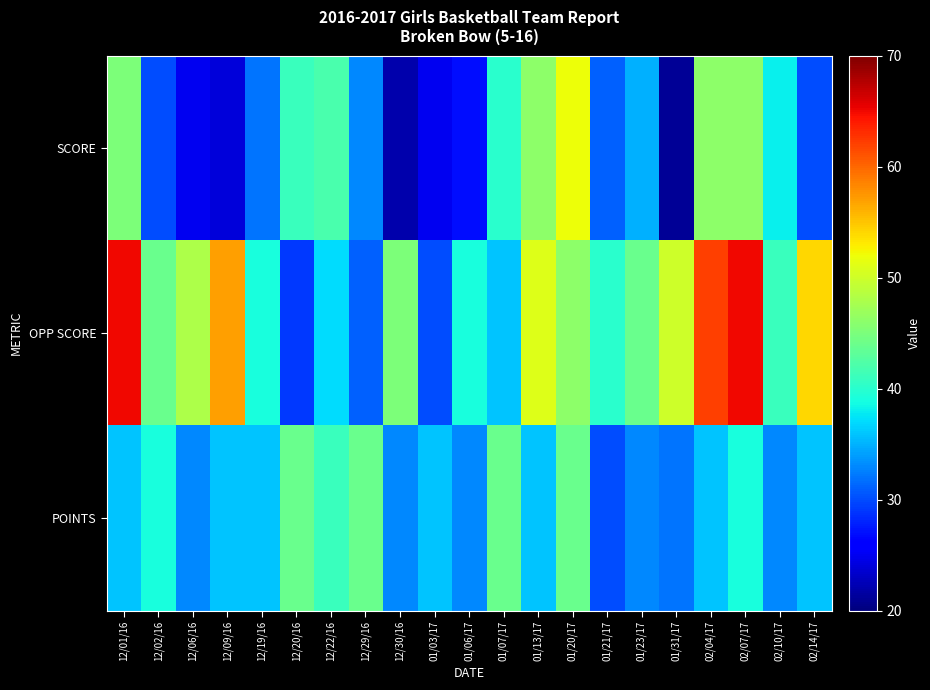

Reading right to left, extract all data points from this chart.

SCORE: 02/14/17=30	02/10/17=38	02/07/17=46	02/04/17=46	01/31/17=21	01/23/17=35	01/21/17=31	01/20/17=52	01/13/17=46	01/07/17=40	01/06/17=27	01/03/17=25	12/30/16=22	12/29/16=33	12/22/16=42	12/20/16=41	12/19/16=32	12/09/16=24	12/06/16=25	12/02/16=30	12/01/16=45
OPP SCORE: 02/14/17=54	02/10/17=41	02/07/17=65	02/04/17=62	01/31/17=50	01/23/17=44	01/21/17=40	01/20/17=46	01/13/17=51	01/07/17=36	01/06/17=39	01/03/17=30	12/30/16=45	12/29/16=31	12/22/16=37	12/20/16=29	12/19/16=39	12/09/16=57	12/06/16=48	12/02/16=44	12/01/16=65
POINTS: 02/14/17=36	02/10/17=33	02/07/17=39	02/04/17=36	01/31/17=32	01/23/17=33	01/21/17=30	01/20/17=44	01/13/17=36	01/07/17=44	01/06/17=33	01/03/17=36	12/30/16=33	12/29/16=44	12/22/16=41	12/20/16=44	12/19/16=36	12/09/16=36	12/06/16=33	12/02/16=39	12/01/16=36